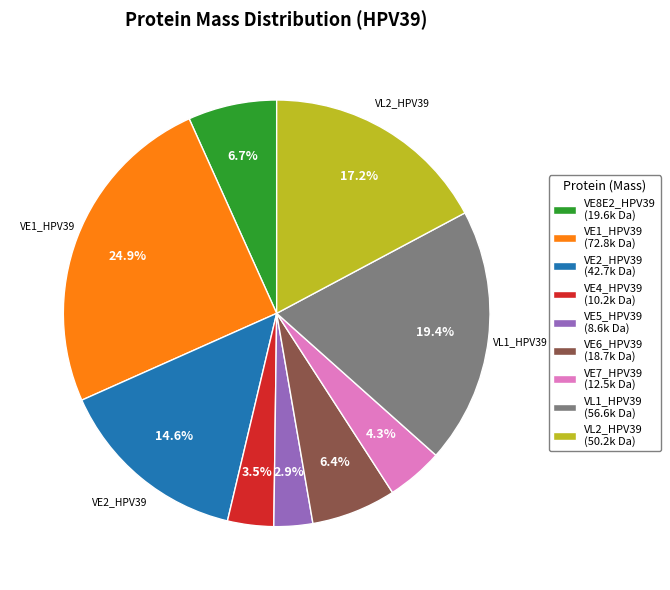

The VE6_HPV39 slice represents 6% of the pie. True or false?

True